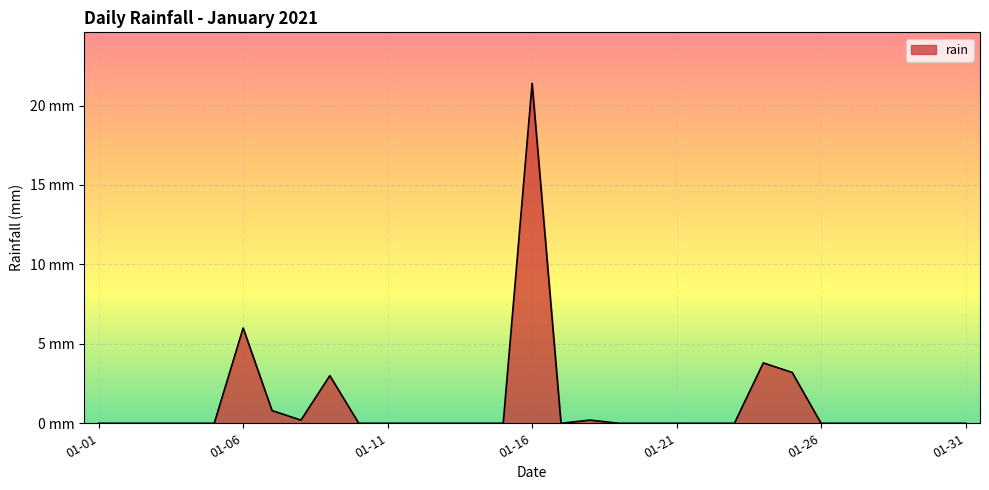

Does the chart display data point markers on the line(s)?

No